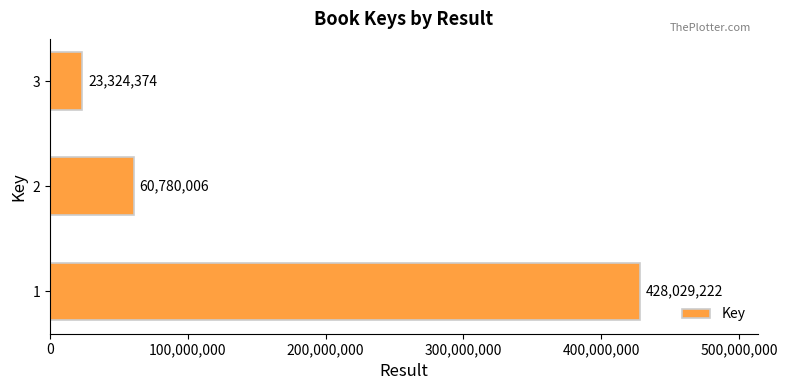

Approximately how many times larger is the value at 1 compared to 3?

18.4